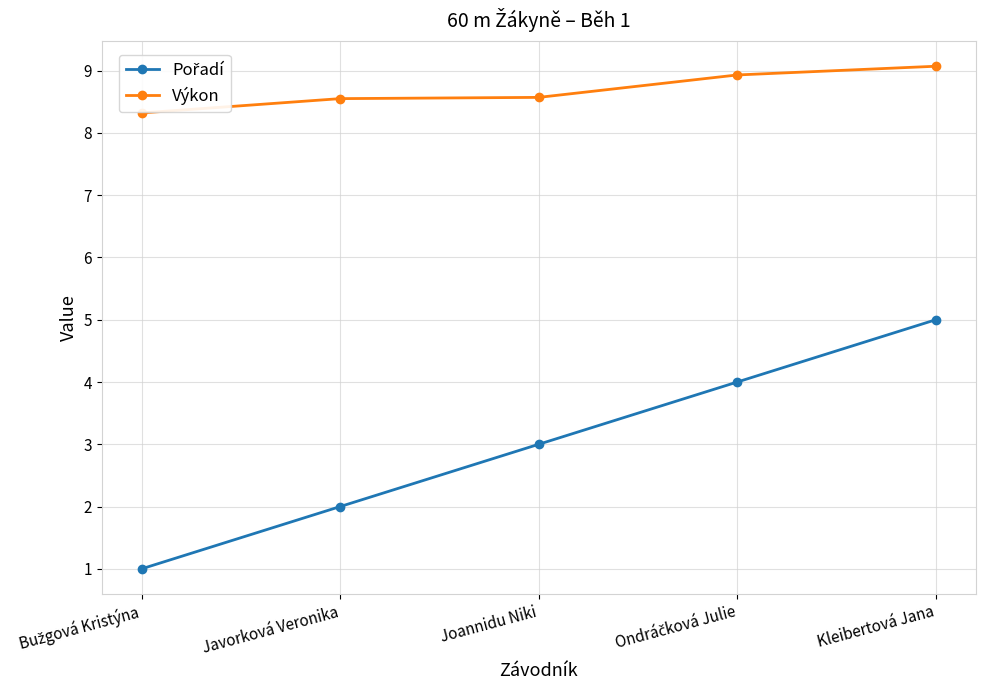

What is the label of the 1st point from the right?

Kleibertová Jana